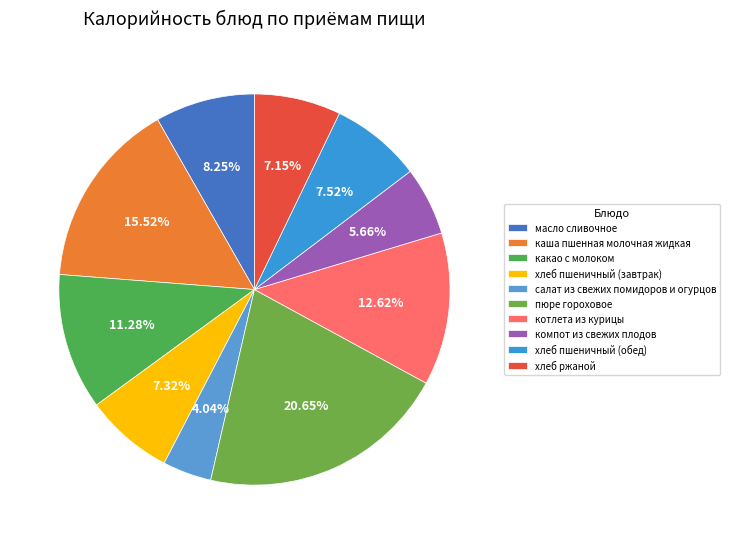

What portion of the pie excludes компот из свежих плодов?

94.3%